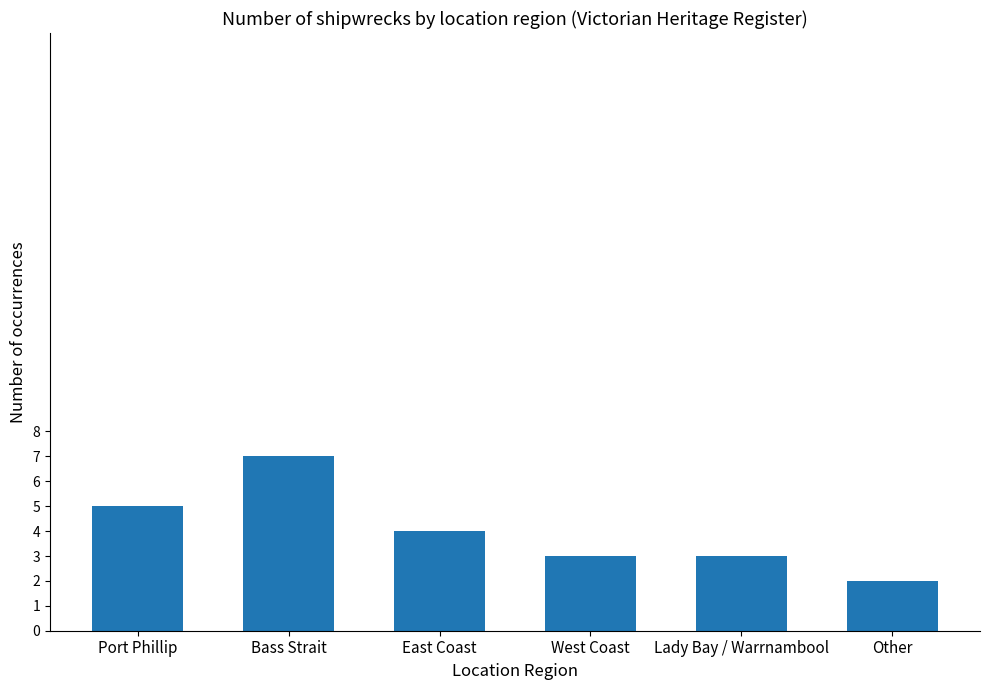

What is the label of the 4th bar from the left?

West Coast